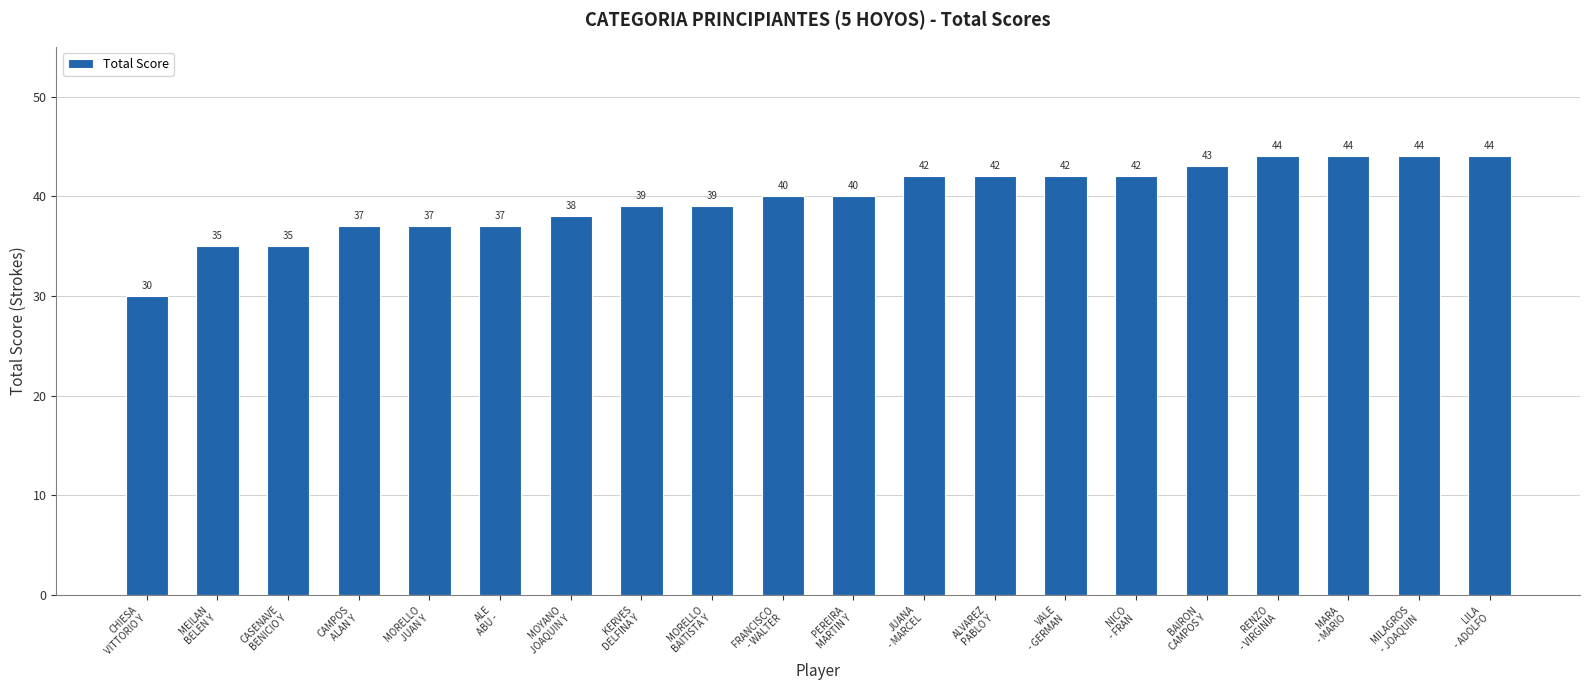

The chart shows a value of 16 at CASENAVE
BENICIO Y. True or false?

False